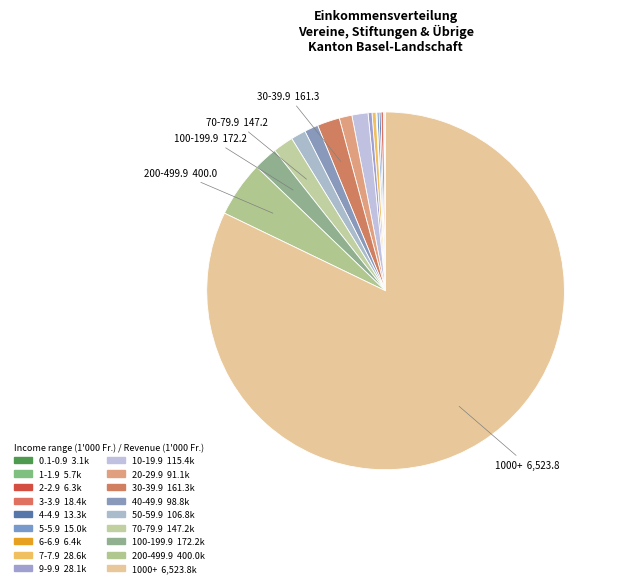

Is 1000+ the majority of the pie?

Yes